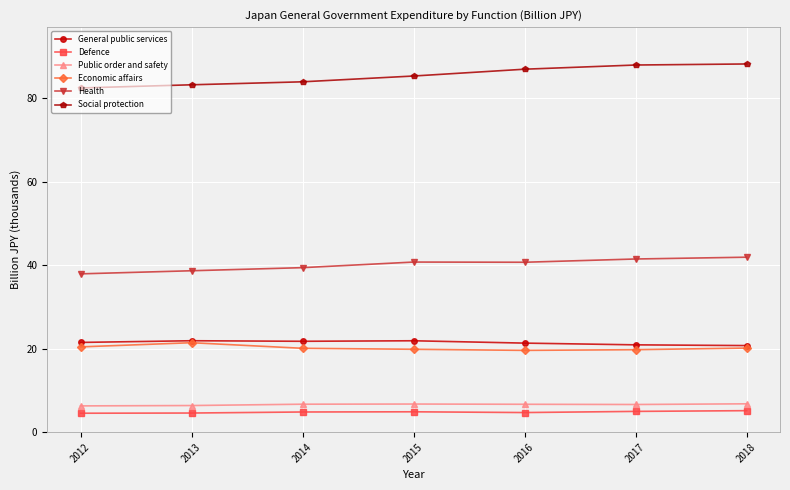

Does the chart have visible grid lines?

Yes